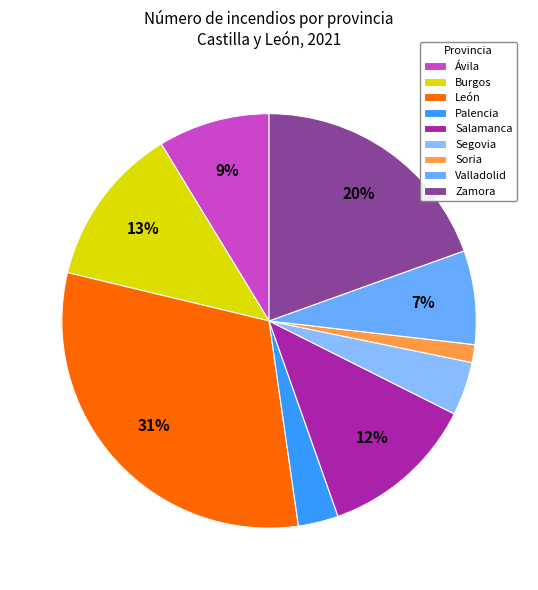

How many slices are in this pie chart?

9